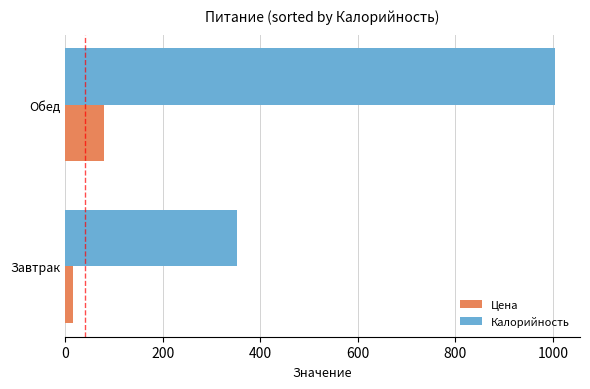

List the series in order of their peak value, highest first.

Калорийность, Цена